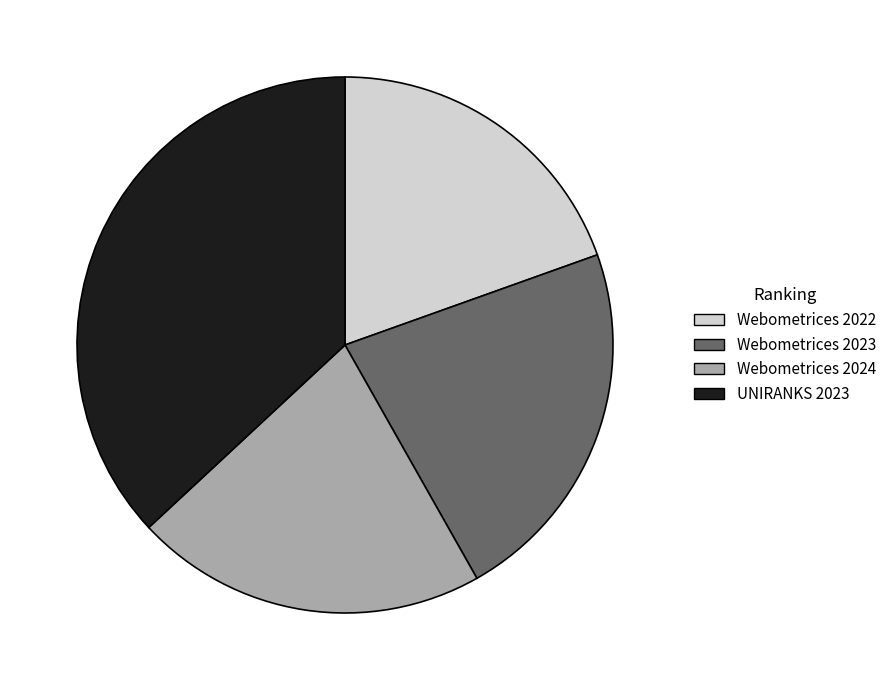

Rank the categories by value from highest to lowest.

UNIRANKS 2023, Webometrices 2023, Webometrices 2024, Webometrices 2022